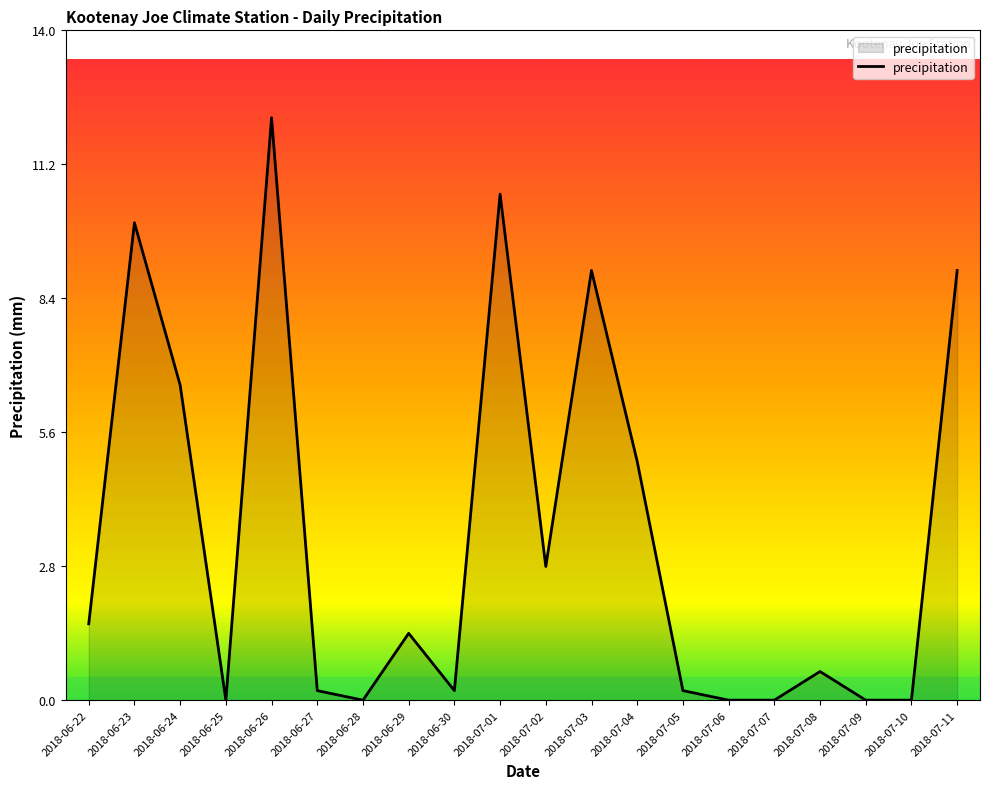

At which category does the data reach its first local peak?

2018-06-23